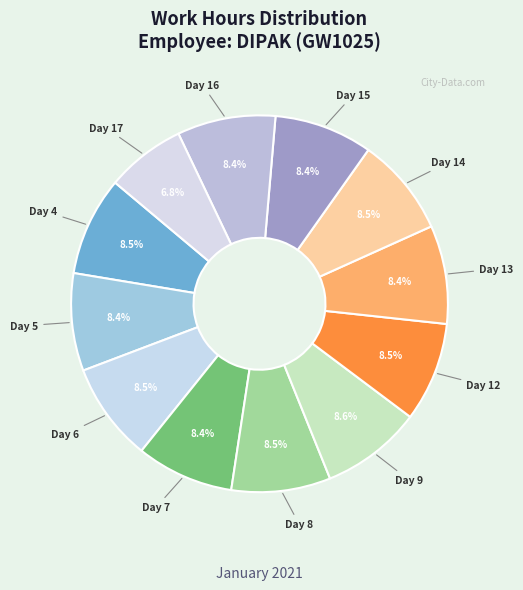

Count the number of slices in the pie.

12